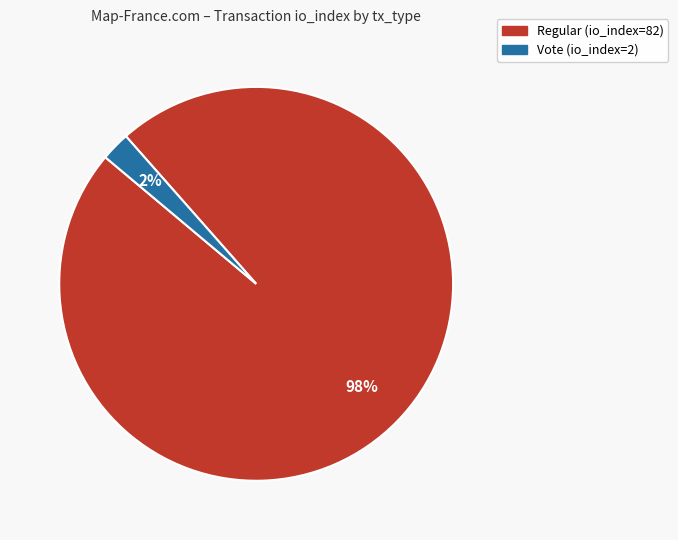

To the nearest percent, what percentage of the pie is Vote (io_index=2)?

2%